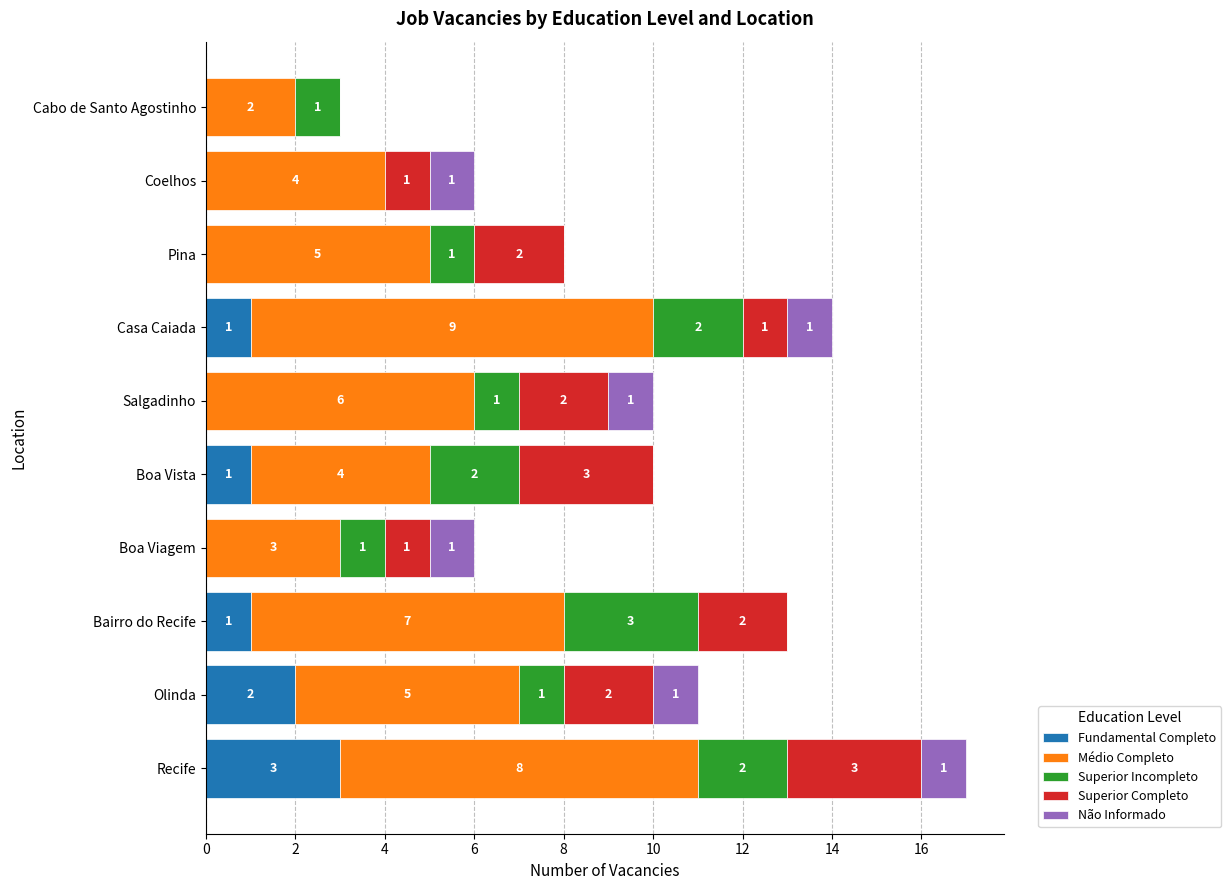

How many Fundamental Completo values are between 0 and 1?

8